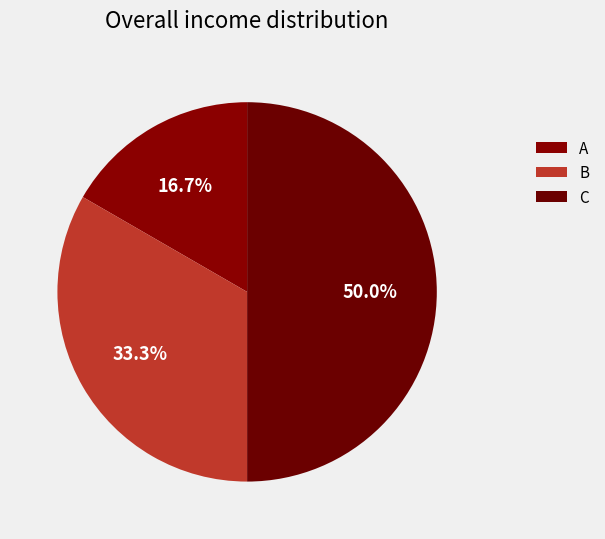

How many segments does this pie chart have?

3